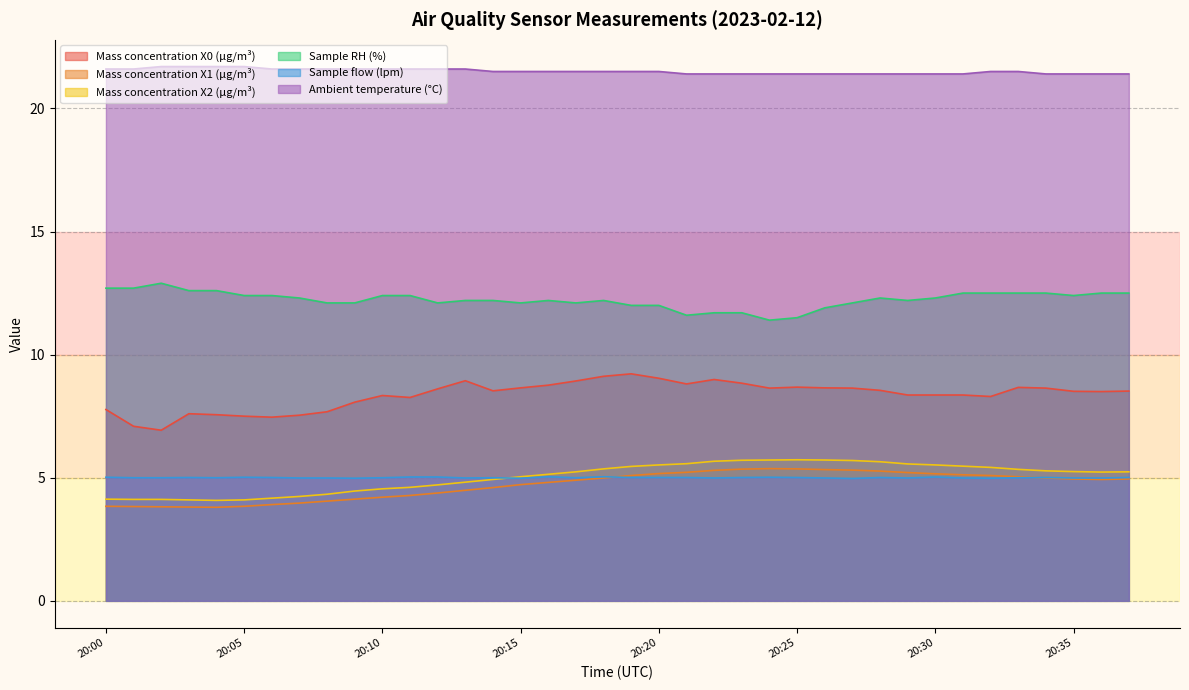

At which label does Ambient temperature (°C) reach its peak?

20:02